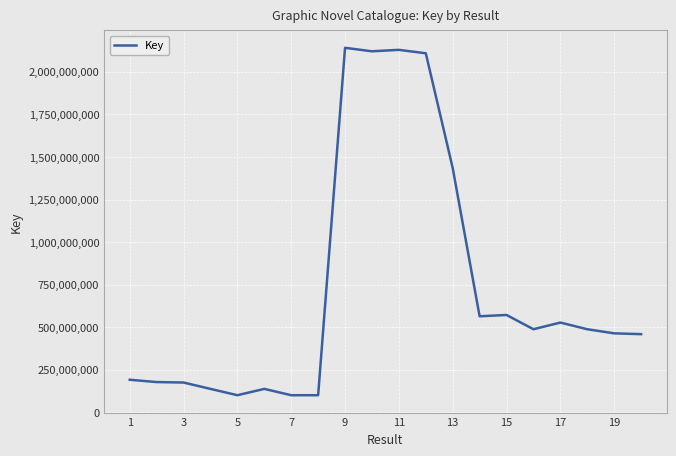

What is the difference between the maximum and minimum values?

2040124660